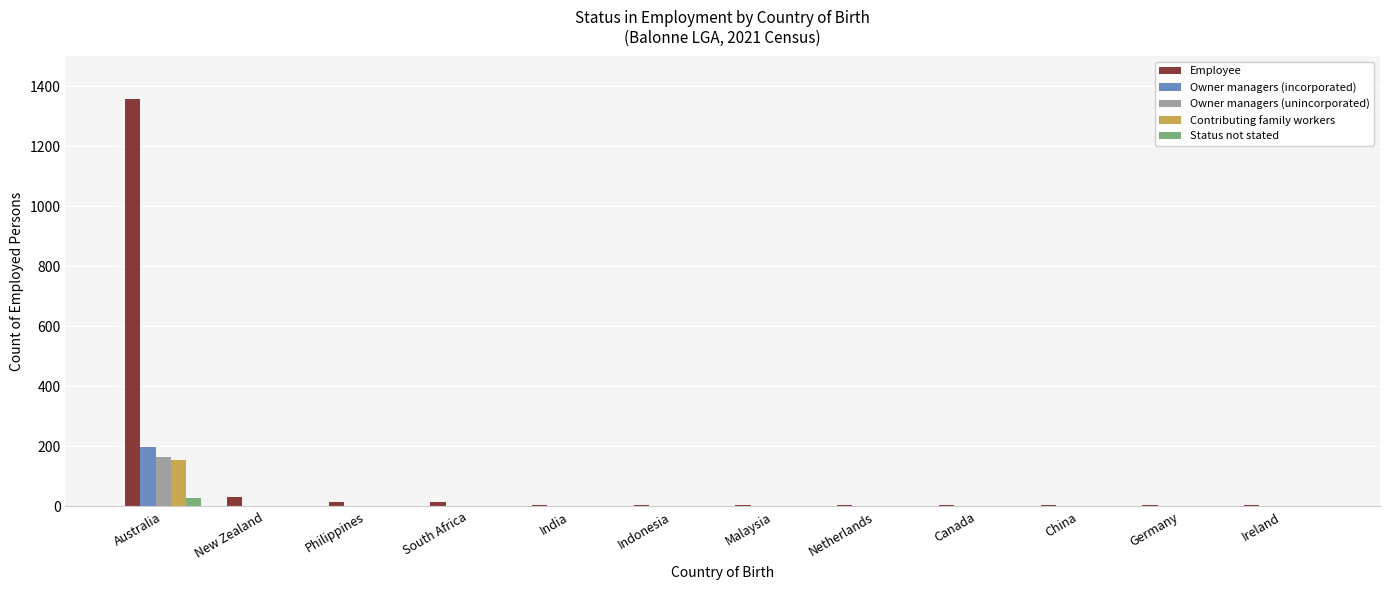

Which series has the widest spread of values?

Employee